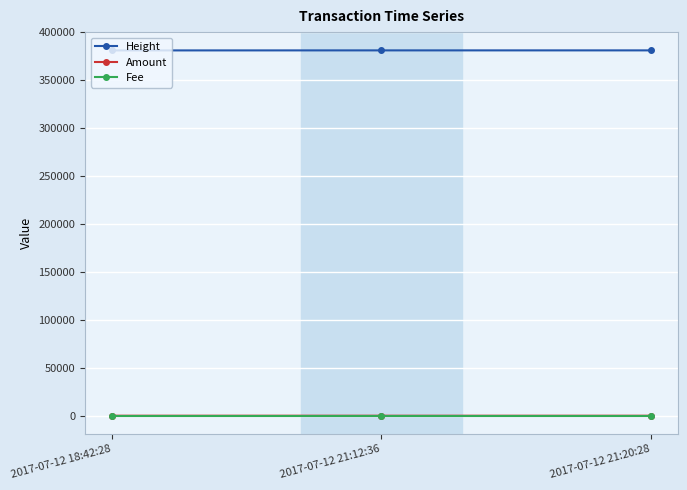

The value of Amount at 2017-07-12 21:20:28 is 0. True or false?

True